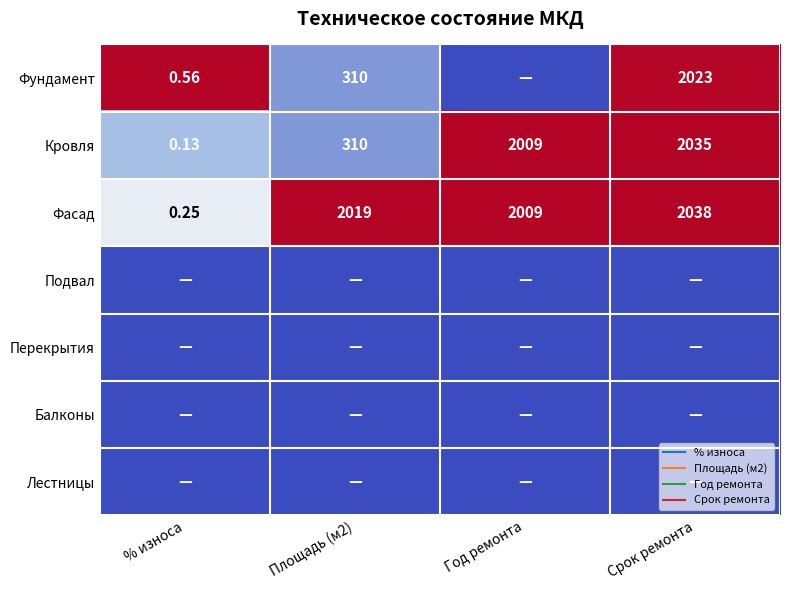

Where is Фасад nearest to the value 0?

% износа